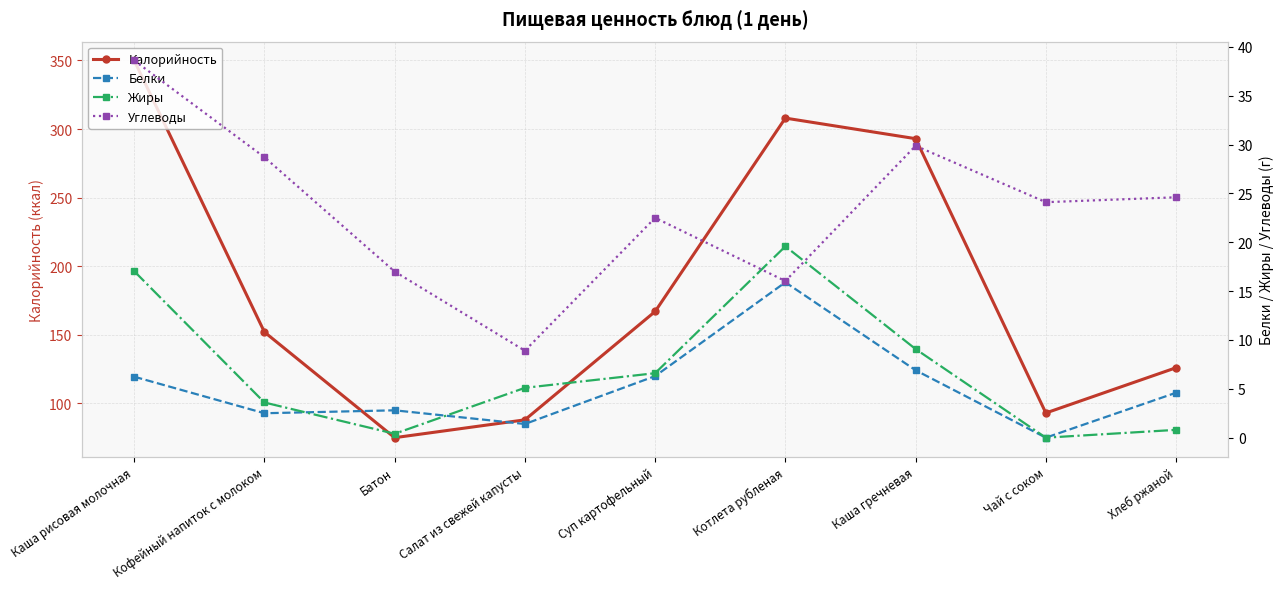

How many interior local valleys does the Жиры series have?

2